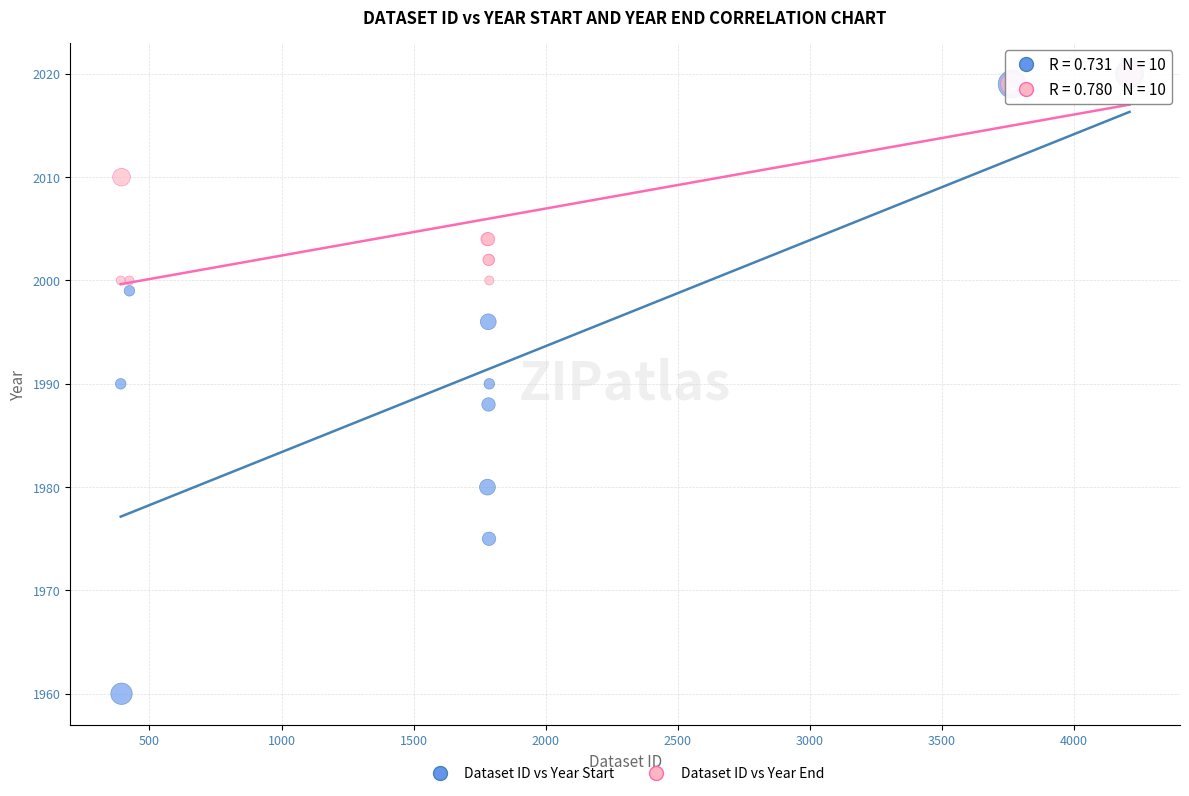

Which series contains the lowest Y value?

Dataset ID vs Year Start